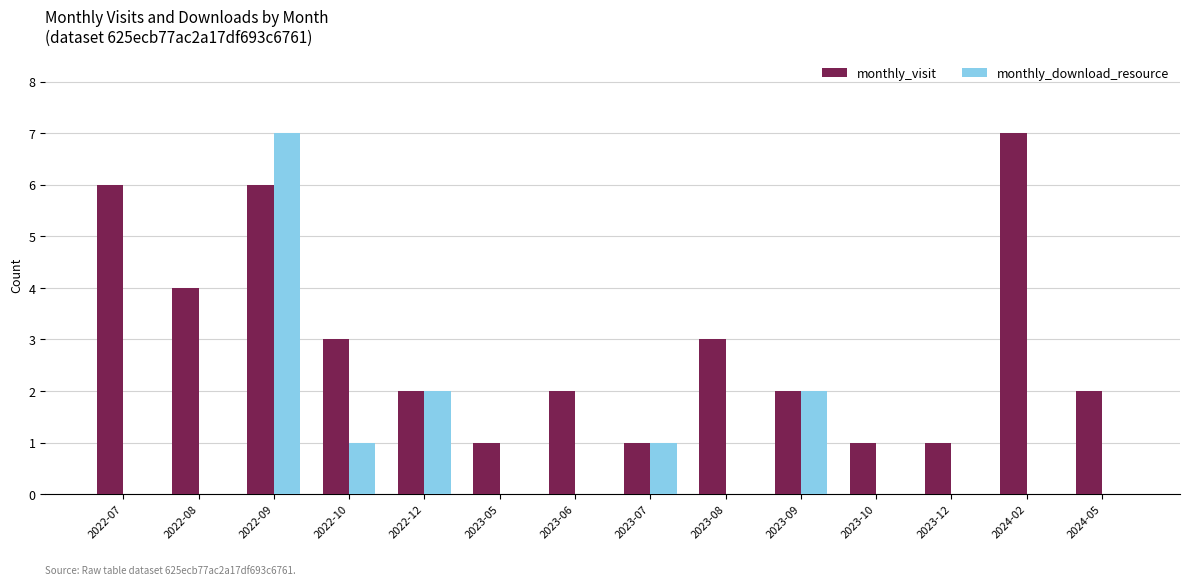

What is the average value of the monthly_visit series?

3